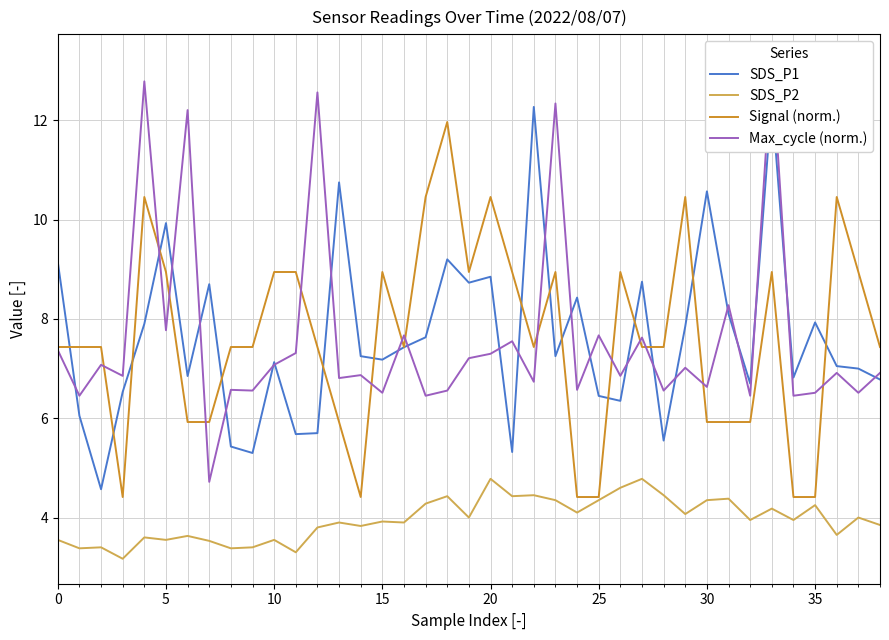

What is the minimum value for SDS_P1?

4.6